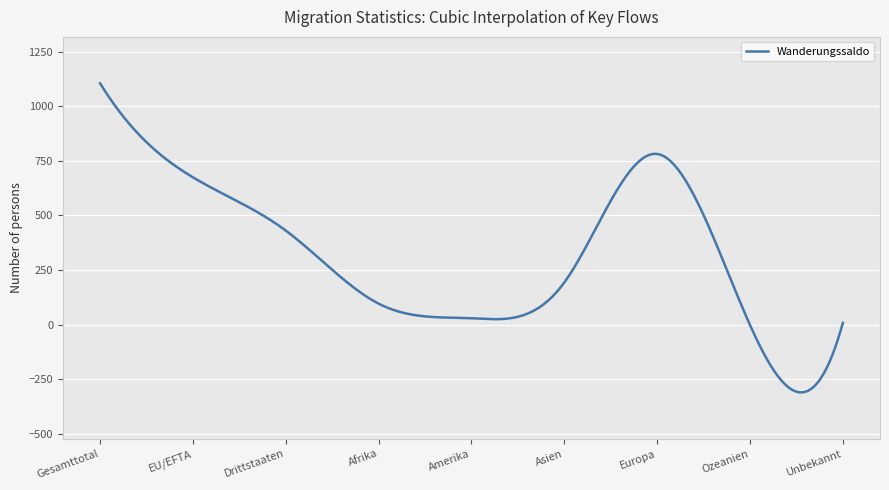

What is the smallest value displayed?

-310.8